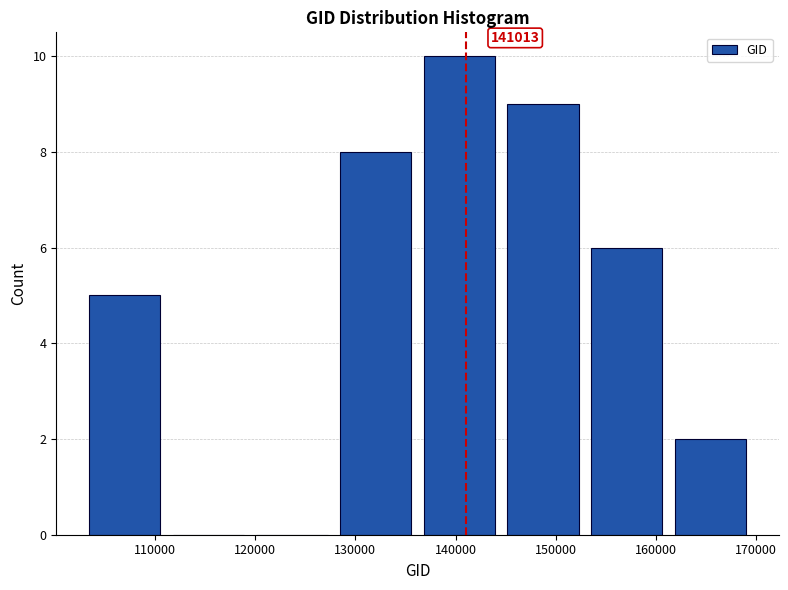

Which range on the x-axis has the tallest bar?

137000 to 145000